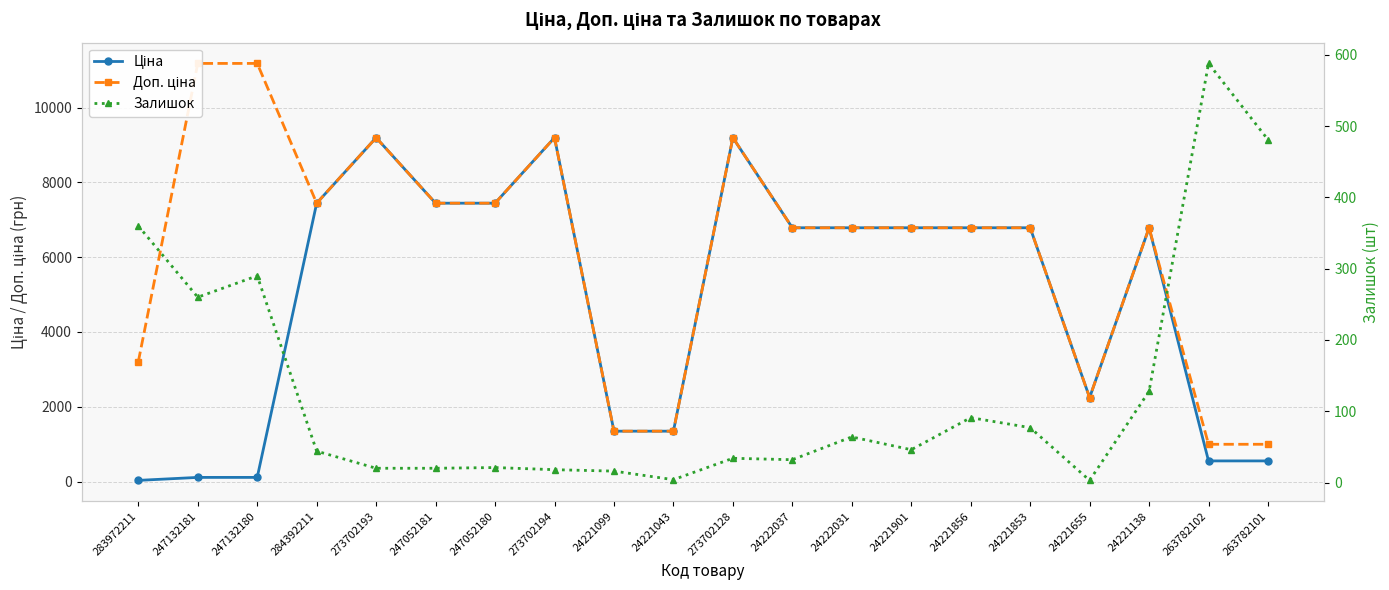

What is the value of the Залишок point at the 8th from the left?

18.0